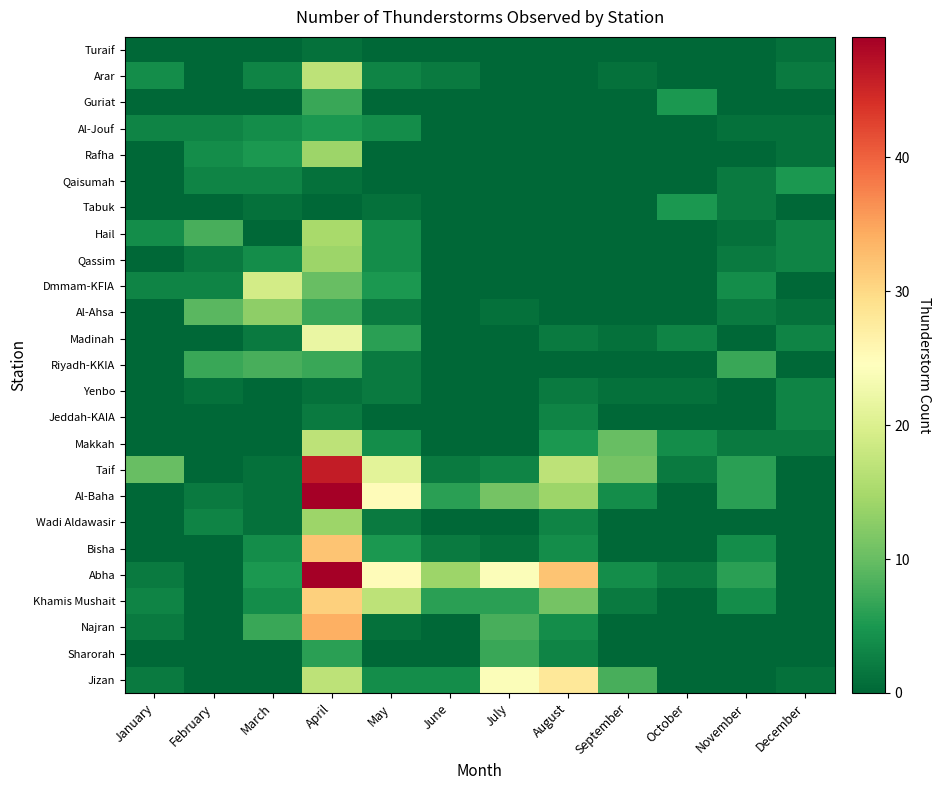

Rank the series at August from lowest to highest value.

Turaif, Arar, Guriat, Al-Jouf, Rafha, Qaisumah, Tabuk, Hail, Qassim, Dmmam-KFIA, Al-Ahsa, Riyadh-KKIA, Madinah, Yenbo, Jeddah-KAIA, Wadi Aldawasir, Sharorah, Bisha, Najran, Makkah, Khamis Mushait, Al-Baha, Taif, Jizan, Abha